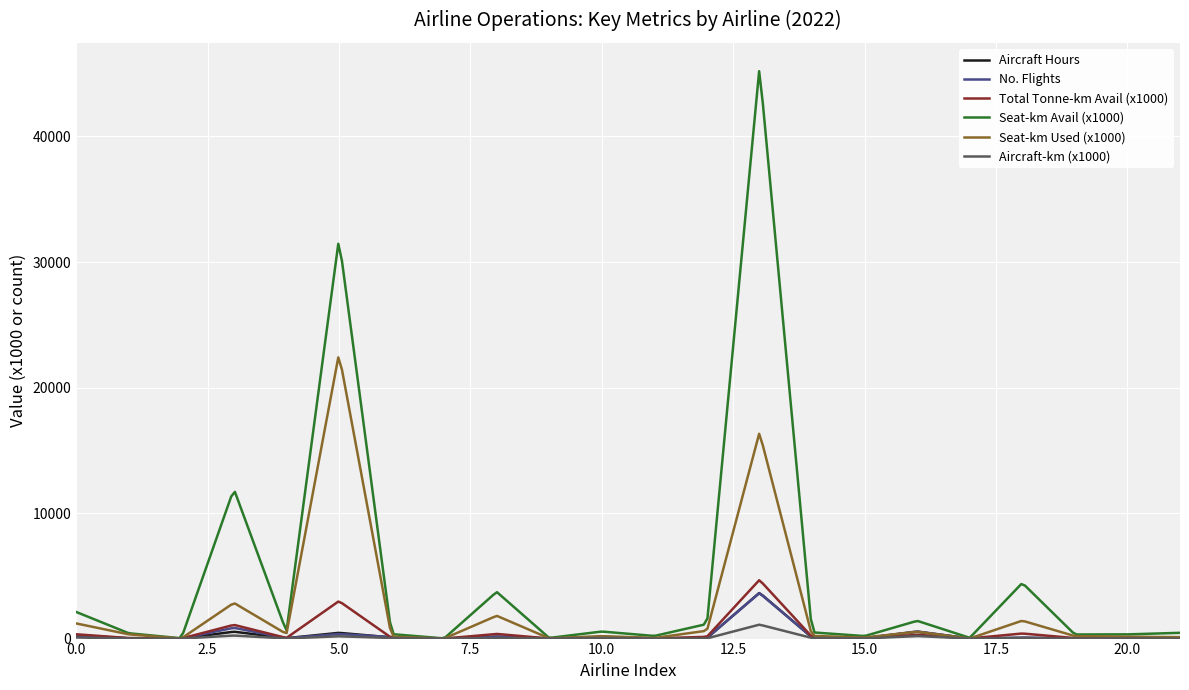

Does the chart have visible grid lines?

Yes